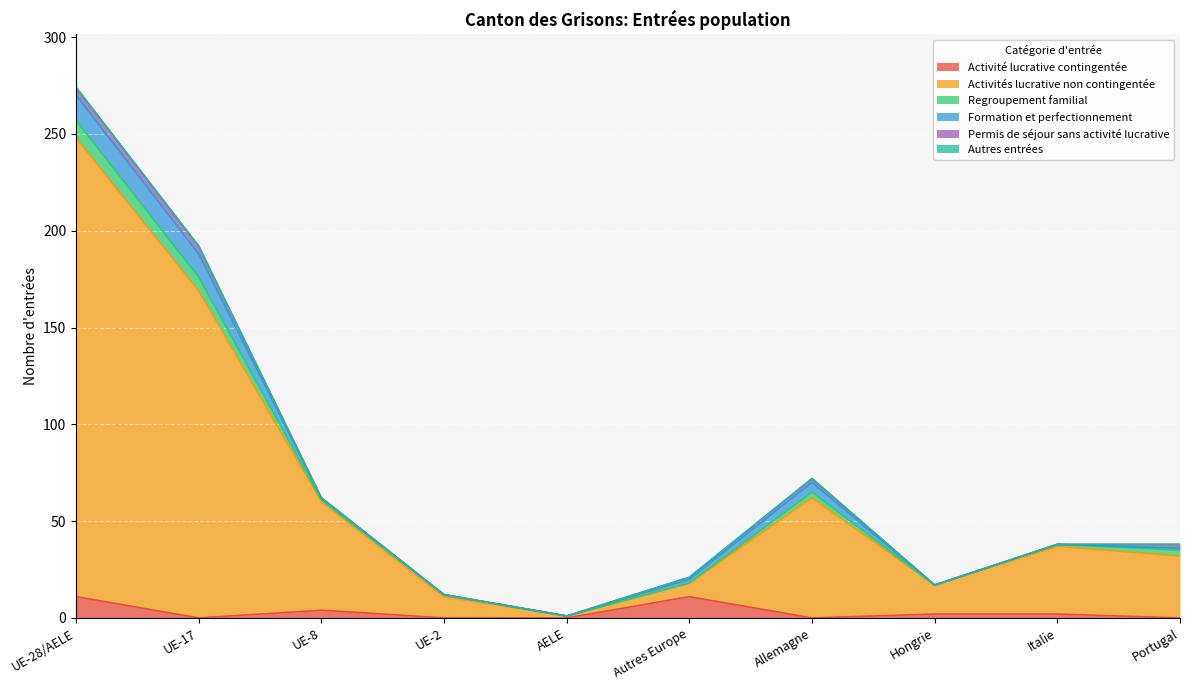

Reading left to right, list all the values displayed in this chart.

Activité lucrative contingentée: UE-28/AELE=11	UE-17=0	UE-8=4	UE-2=0	AELE=0	Autres Europe=11	Allemagne=0	Hongrie=2	Italie=2	Portugal=0
Activités lucrative non contingentée: UE-28/AELE=237	UE-17=169	UE-8=56	UE-2=11	AELE=1	Autres Europe=7	Allemagne=62	Hongrie=15	Italie=35	Portugal=32
Regroupement familial: UE-28/AELE=9	UE-17=7	UE-8=1	UE-2=1	AELE=0	Autres Europe=0	Allemagne=3	Hongrie=0	Italie=1	Portugal=3
Formation et perfectionnement: UE-28/AELE=13	UE-17=12	UE-8=1	UE-2=0	AELE=0	Autres Europe=2	Allemagne=5	Hongrie=0	Italie=0	Portugal=1
Permis de séjour sans activité lucrative: UE-28/AELE=4	UE-17=4	UE-8=0	UE-2=0	AELE=0	Autres Europe=1	Allemagne=2	Hongrie=0	Italie=0	Portugal=2
Autres entrées: UE-28/AELE=0	UE-17=0	UE-8=0	UE-2=0	AELE=0	Autres Europe=0	Allemagne=0	Hongrie=0	Italie=0	Portugal=0